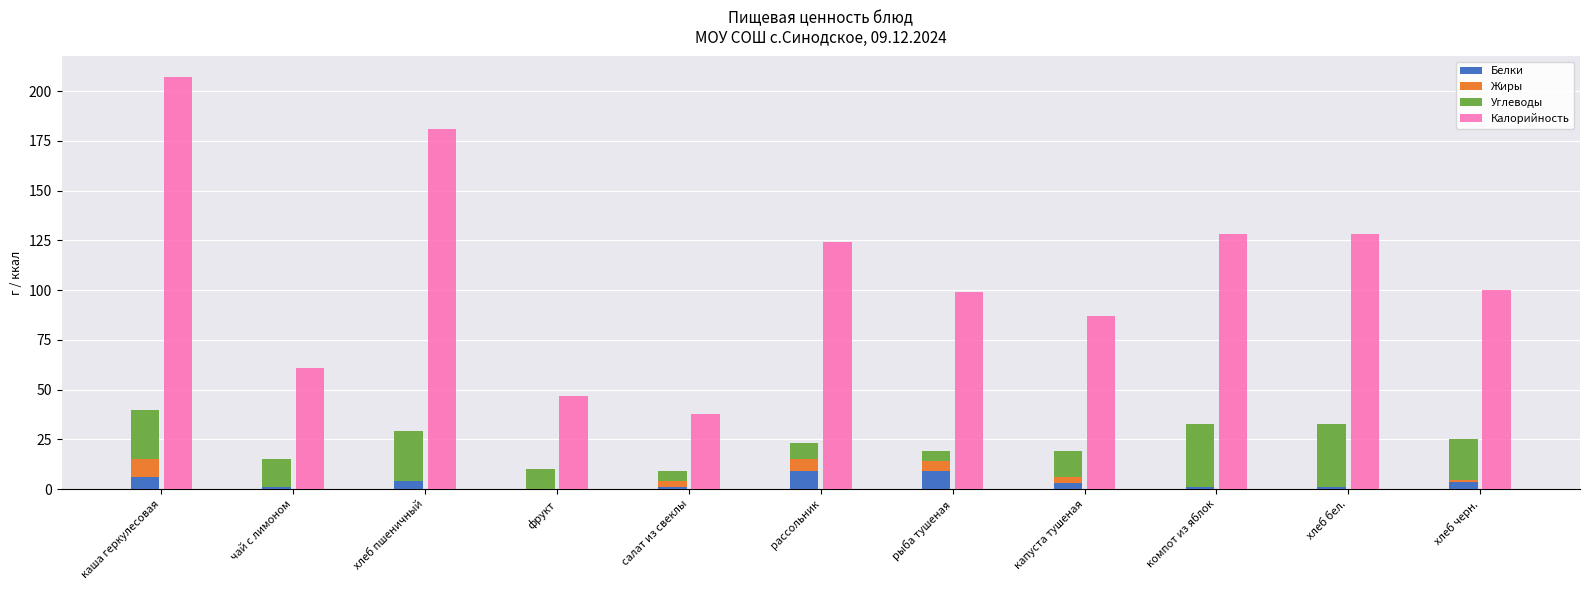

Reading left to right, transcribe all the data shown in this chart.

Белки: 6.0	1.0	4.0	0.0	1.0	9.0	9.0	3.0	1.0	1.0	3.4
Жиры: 9.0	0.0	0.0	0.0	3.0	6.0	5.0	3.0	0.0	0.0	1.0
Углеводы: 25.0	14.0	25.0	10.0	5.0	8.0	5.0	13.0	32.0	32.0	21.0
Калорийность: 207.0	61.0	181.0	47.0	38.0	124.0	99.0	87.0	128.0	128.0	100.0